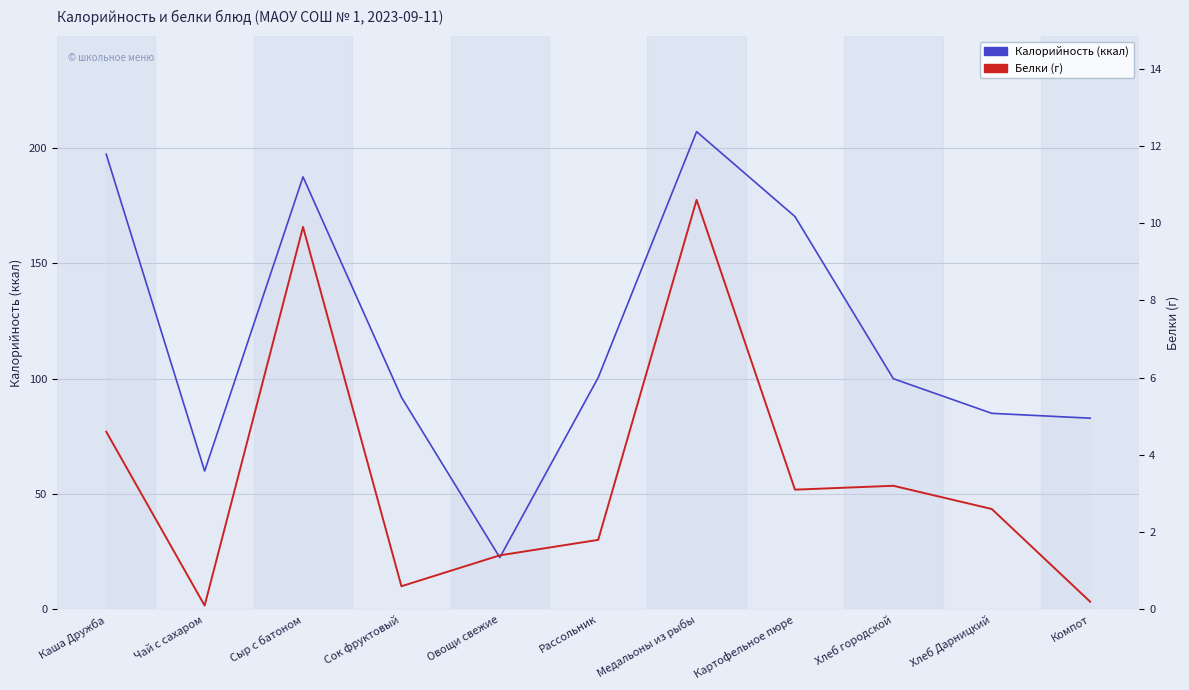

True or false: Белки (г) and Калорийность (ккал) cross at least once.

False